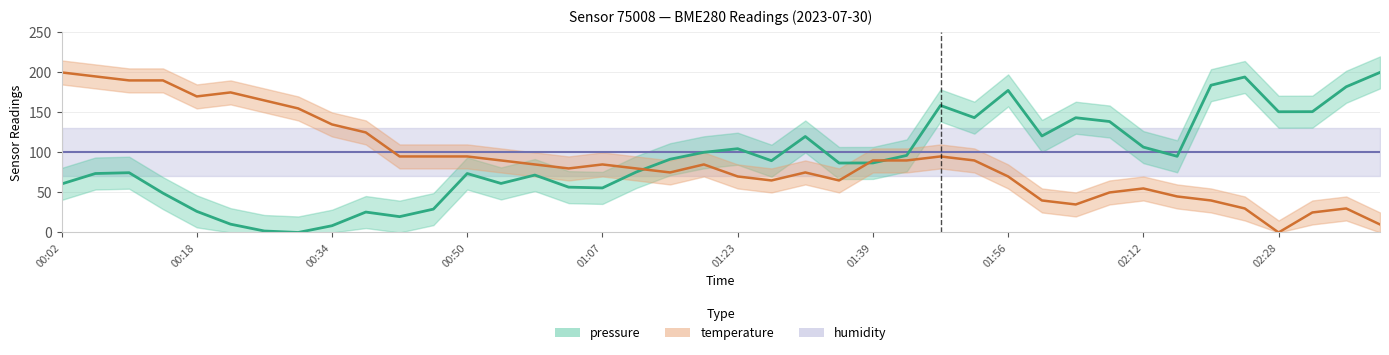

Is it true that temperature equals 42.5 at 01:07?

False